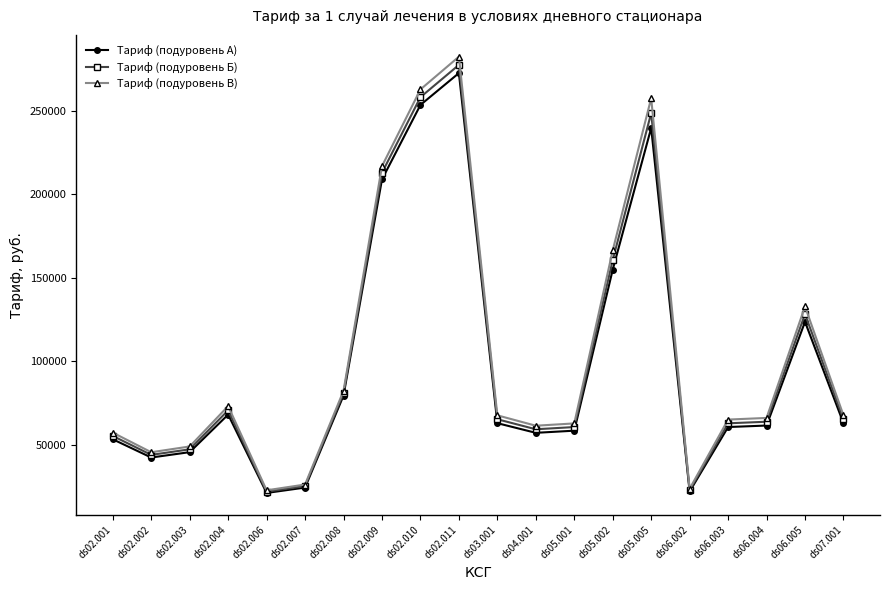

How many lines are shown in the chart?

3